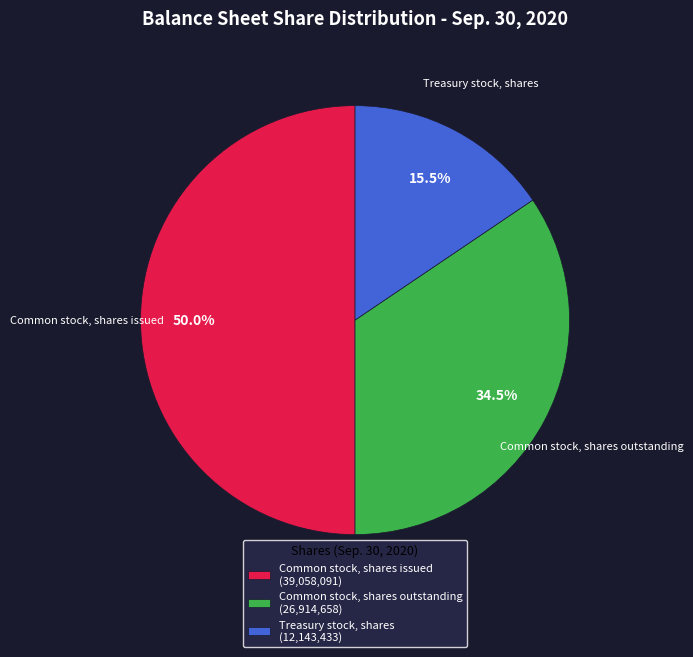

Which category has the smallest portion of the pie?

Treasury stock, shares